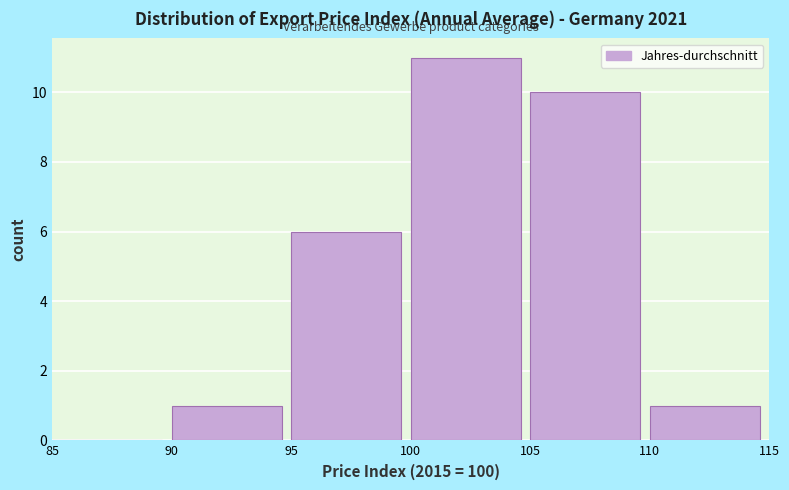

Reading left to right, list every bar in this chart as the range it spans on the x-axis followed by its height. The values are not printed on the chart, so give them approximately, as read against the axis.

85 to 90: 0
90 to 95: 1
95 to 100: 6
100 to 105: 11
105 to 110: 10
110 to 115: 1